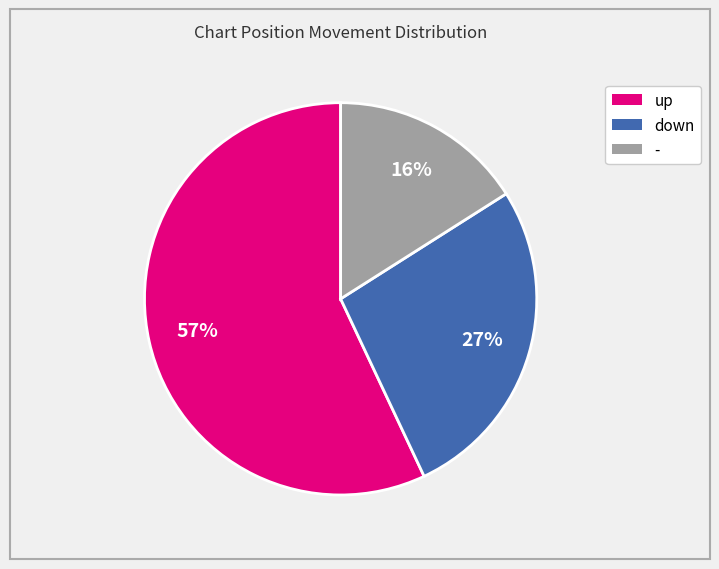

Combined, do - and up account for over 50%?

Yes